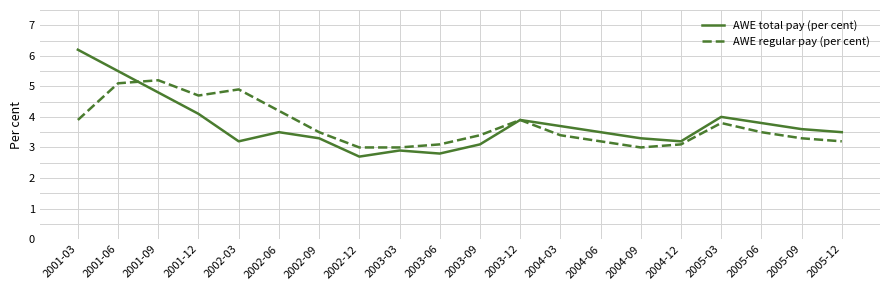

List the series in order of their peak value, highest first.

AWE total pay (per cent), AWE regular pay (per cent)